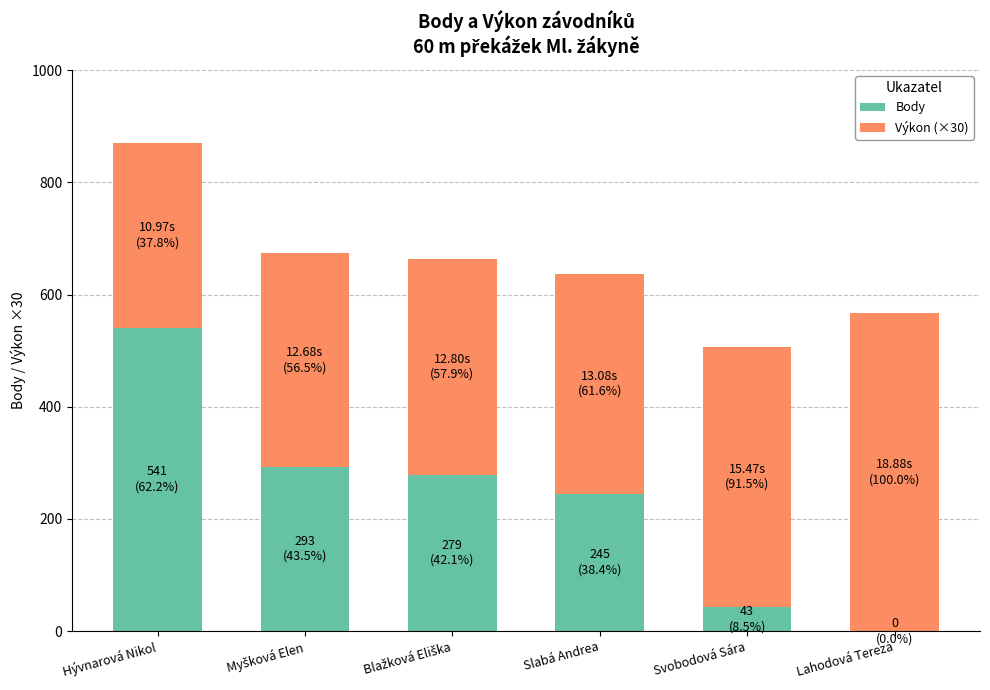

What are all the series names shown in the legend?

Body, Výkon (×30)